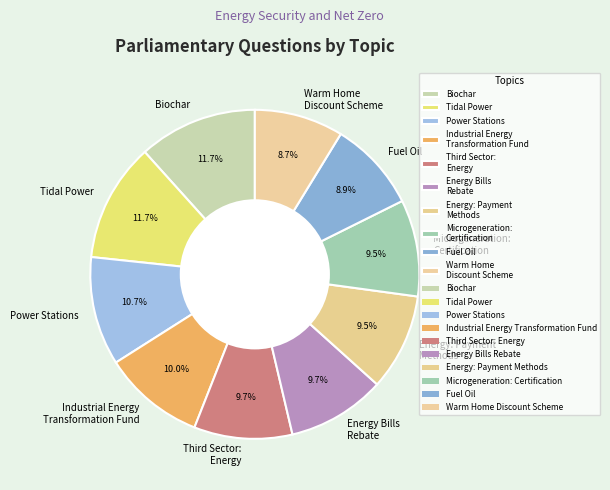

What is the ratio of the value at Tidal Power to the value at Power Stations?

1.1